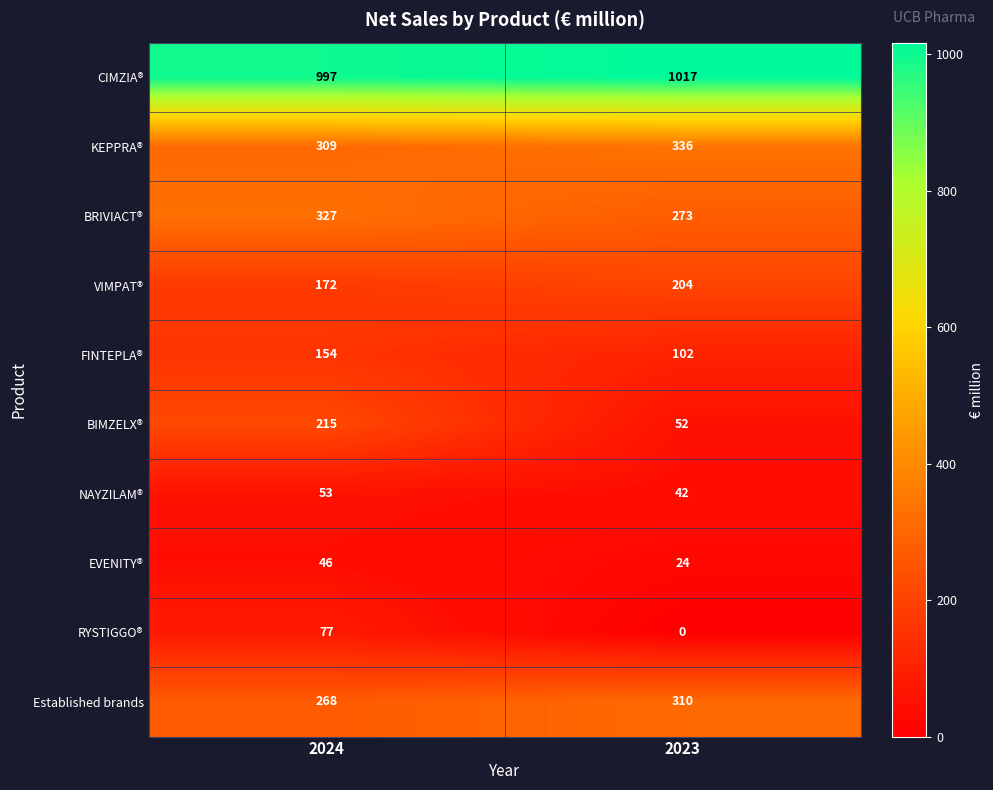

Read the Established brands value at 2024, to the nearest 5.

270